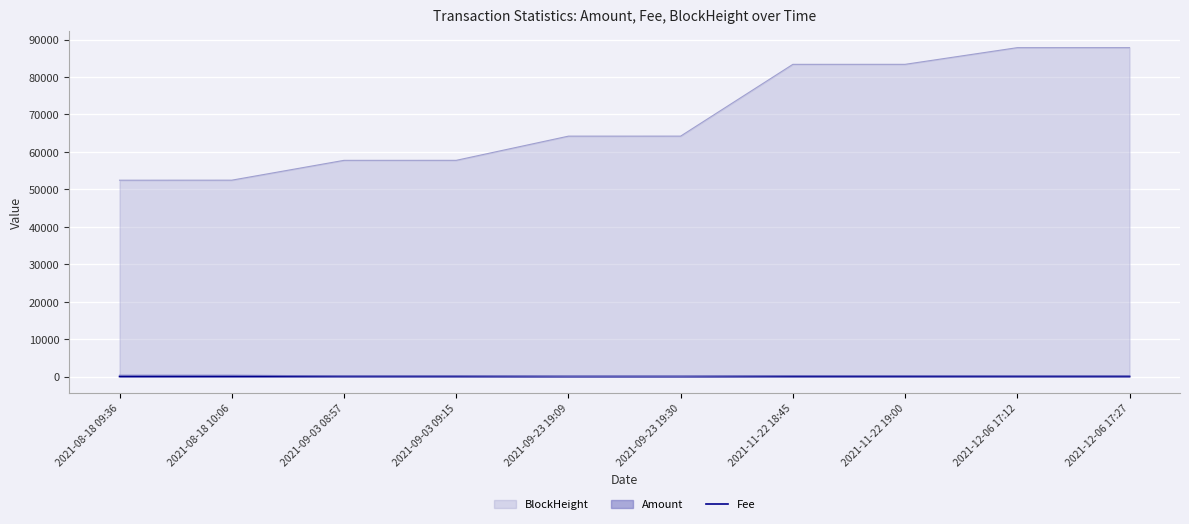

Where is the data nearest to the value 0?

2021-09-23 19:09